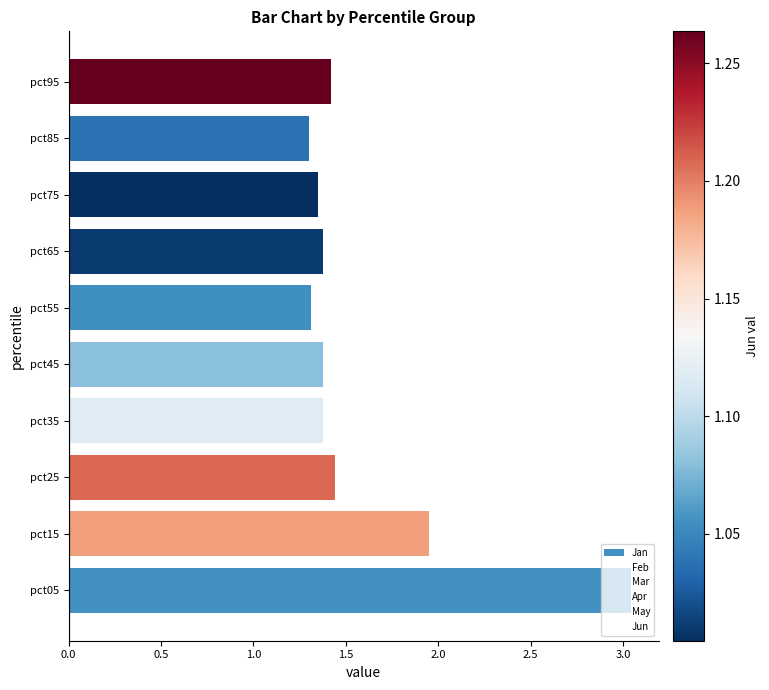

What is the change in value from pct15 to pct85?

-0.6